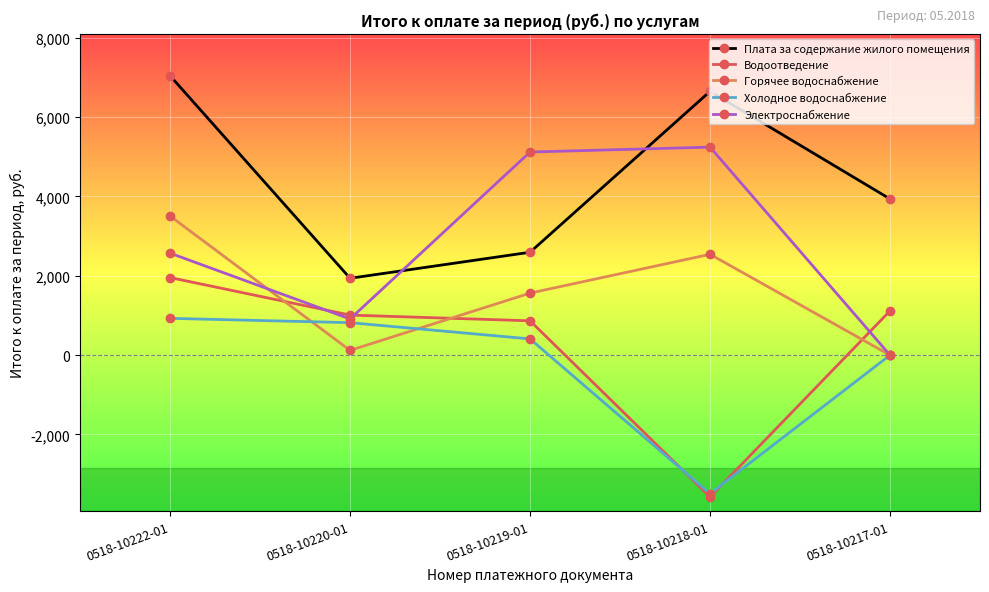

True or false: Водоотведение has a value of -3575.9 at 0518-10218-01.

True